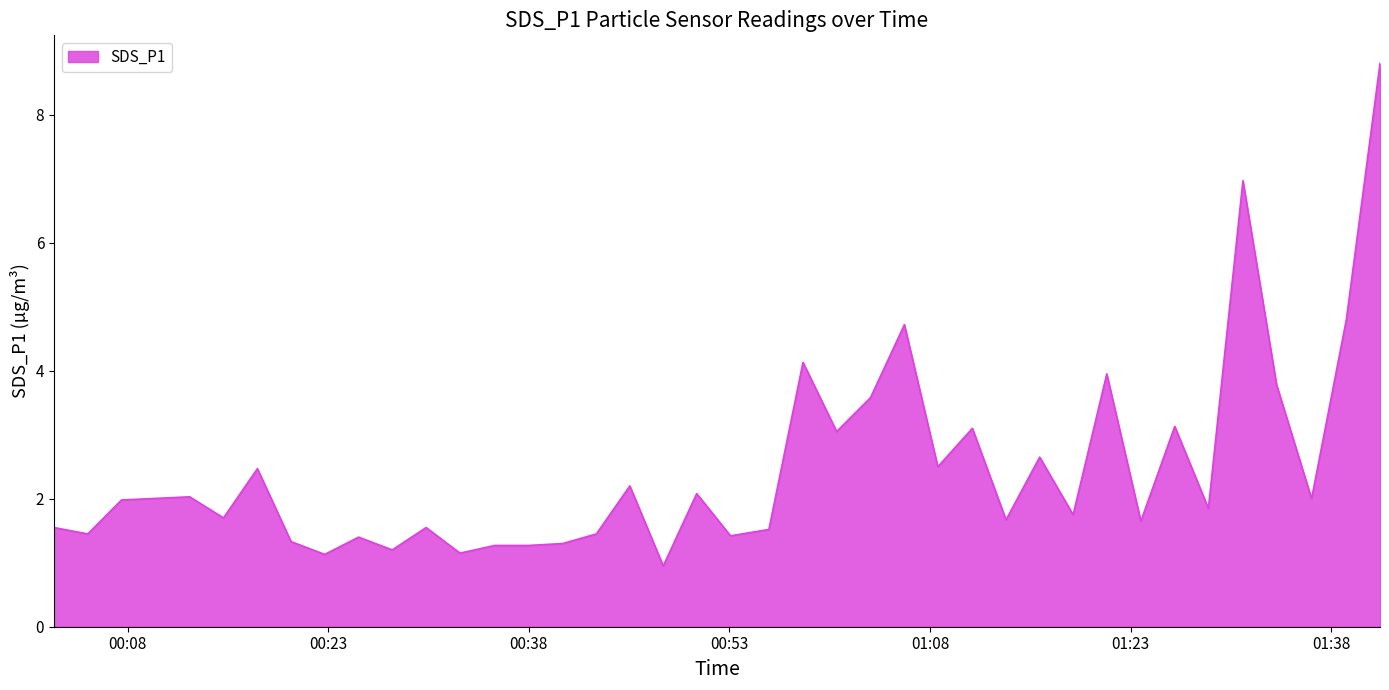

What is the greatest value displayed?

8.8